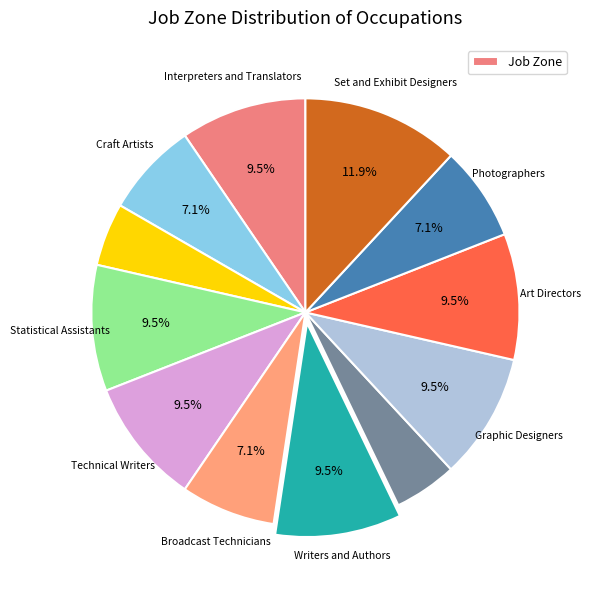

How many slices are in this pie chart?

12